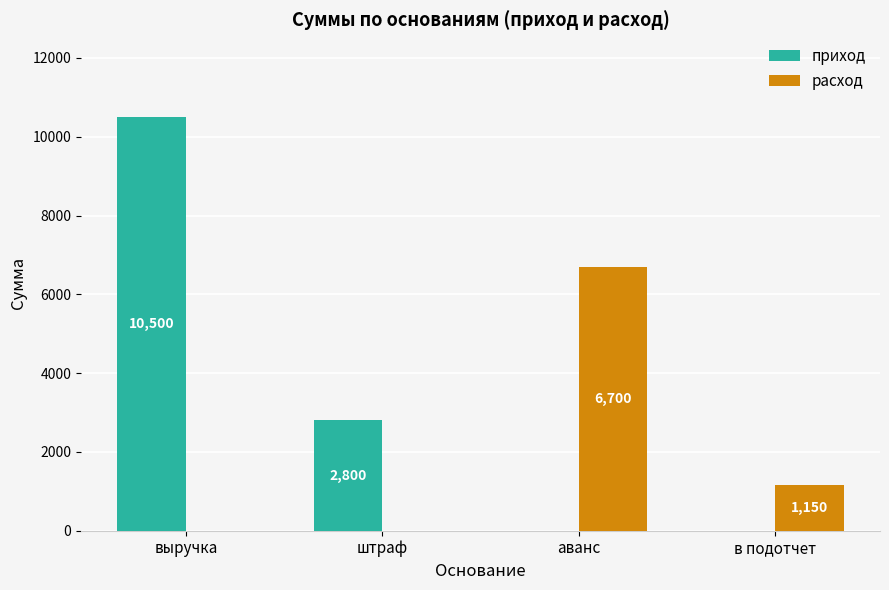

Is it true that расход equals 0 at выручка?

True